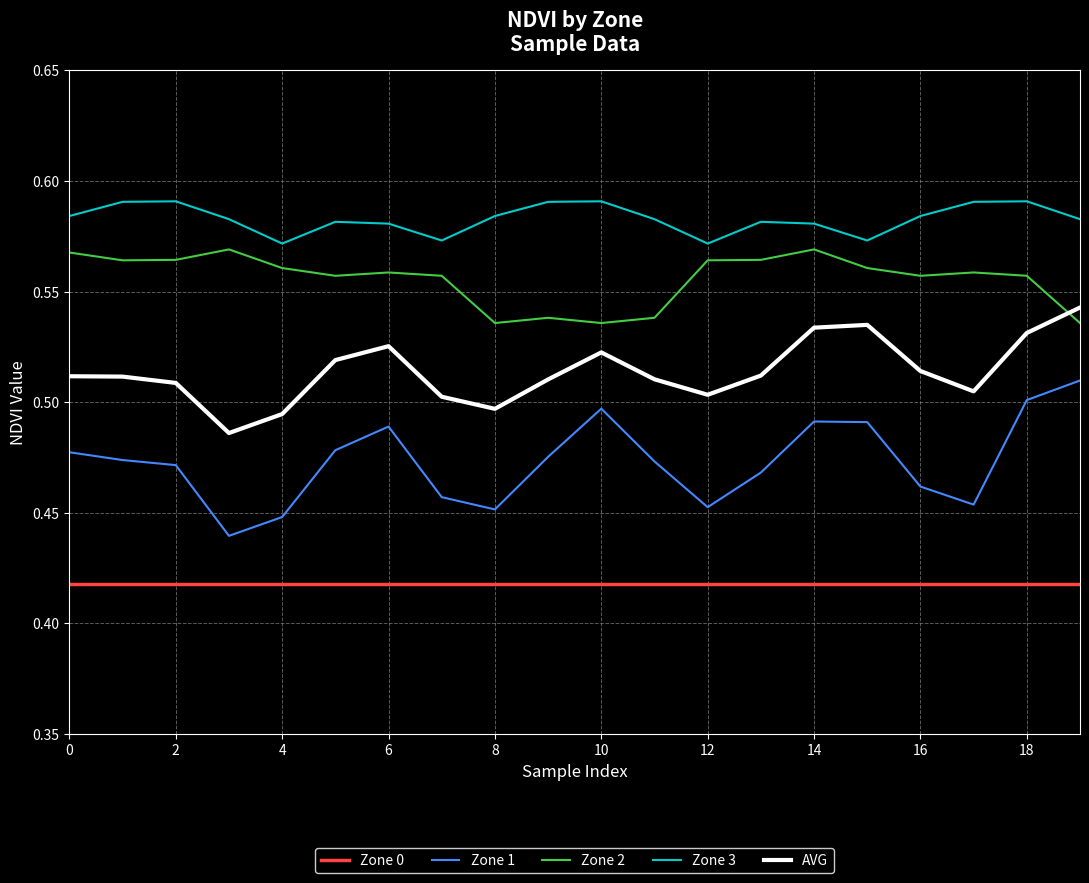

Rank the series by their average value, from highest to lowest.

Zone 3, Zone 2, AVG, Zone 1, Zone 0